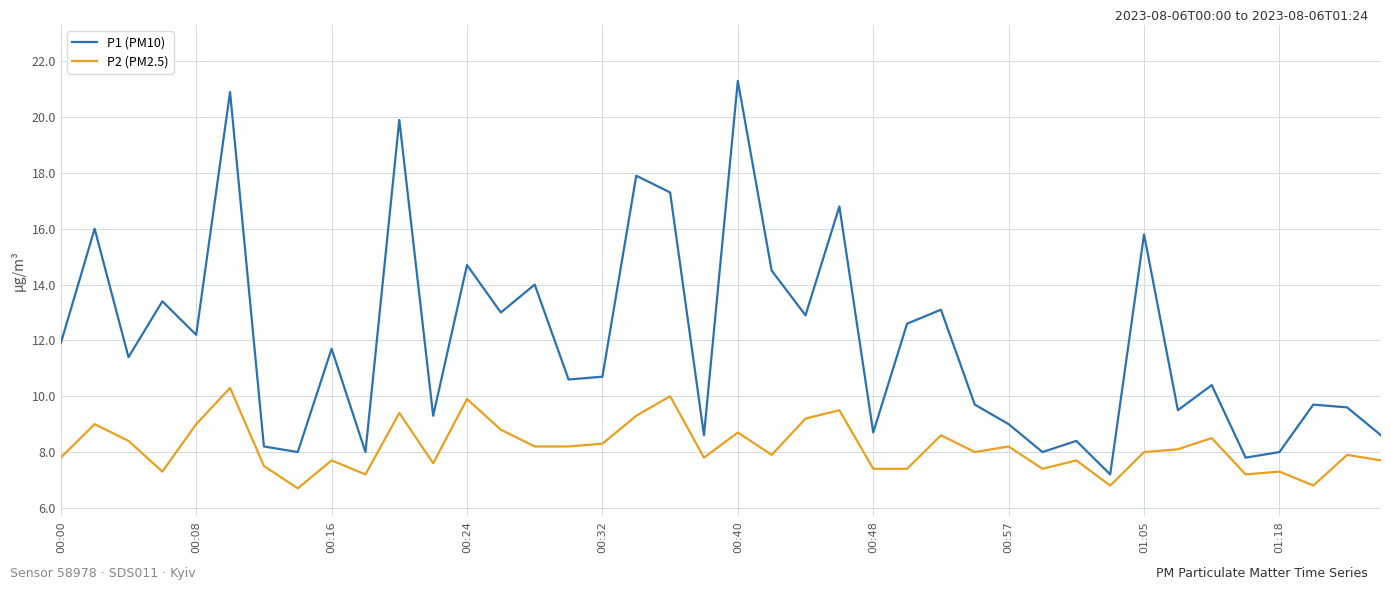

List the series in order of their overall mean, highest first.

P1 (PM10), P2 (PM2.5)